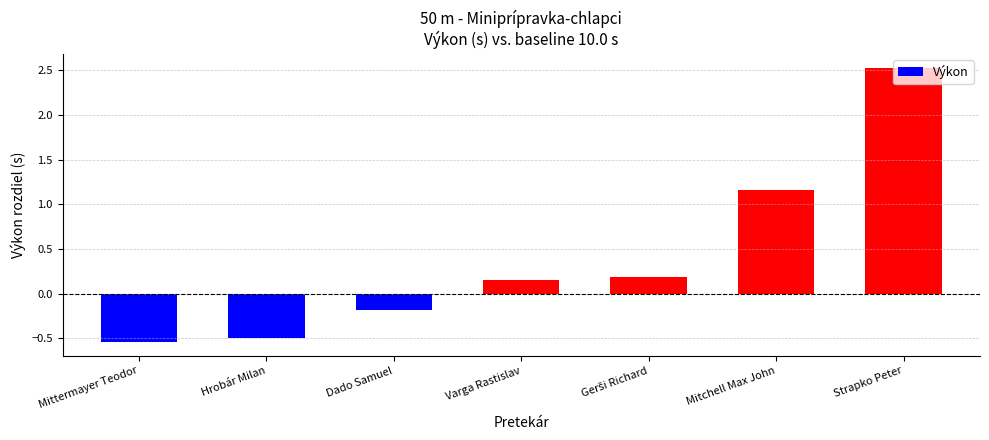

Where does the data first go above 0?

Varga Rastislav